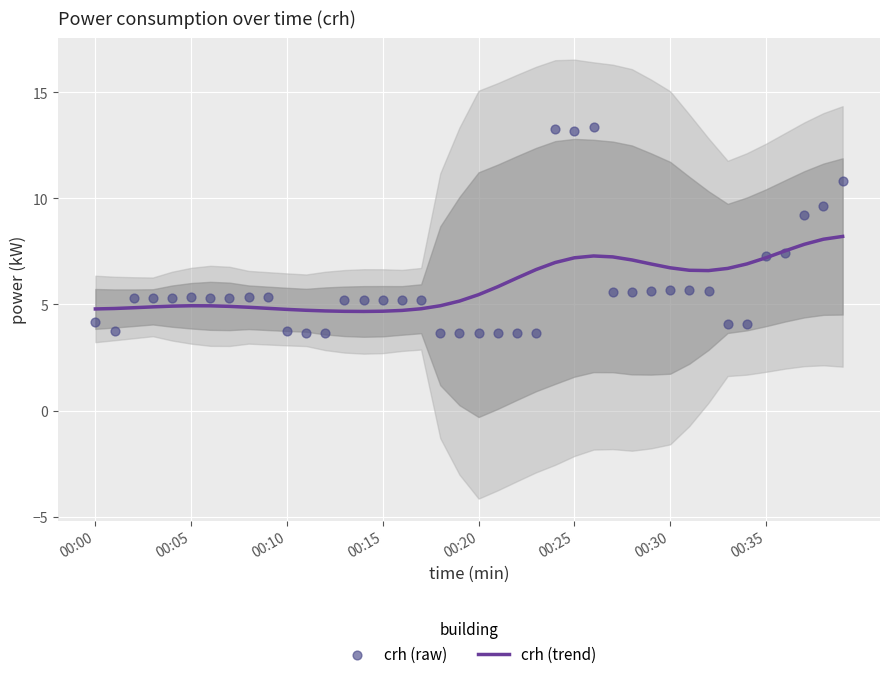

What is the maximum value for crh (trend)?

8.2